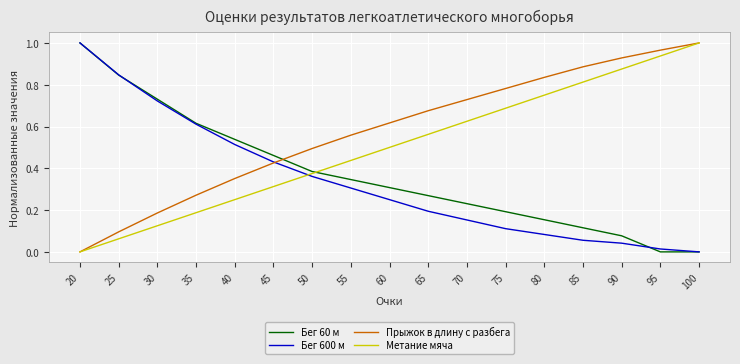

Read the Бег 600 м value at 50.

0.4